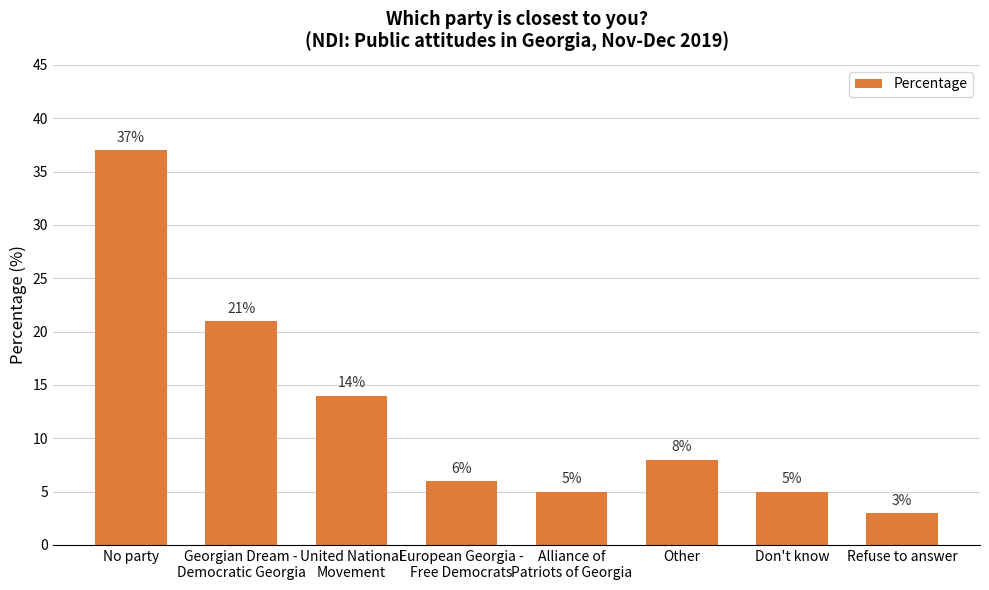

Which has a higher value, United National
Movement or Refuse to answer?

United National
Movement